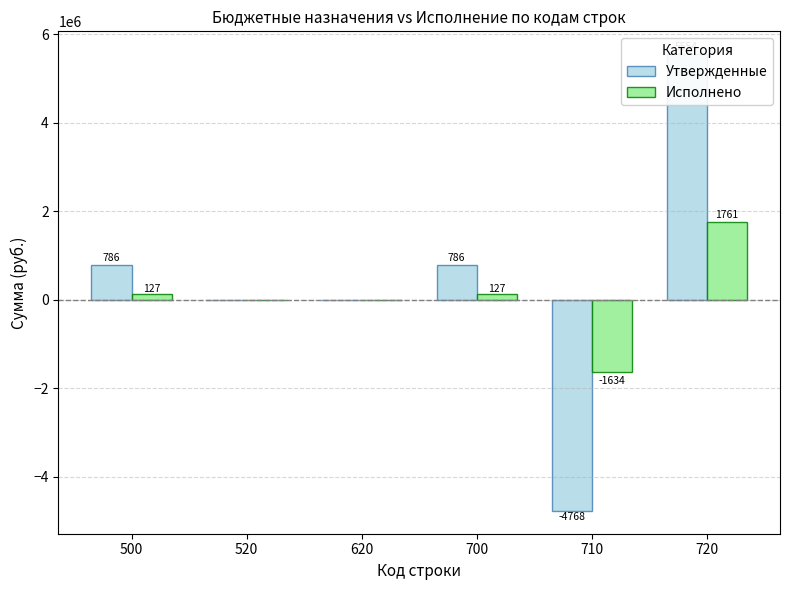

True or false: Утвержденные has a value of 0.0 at 520.

True